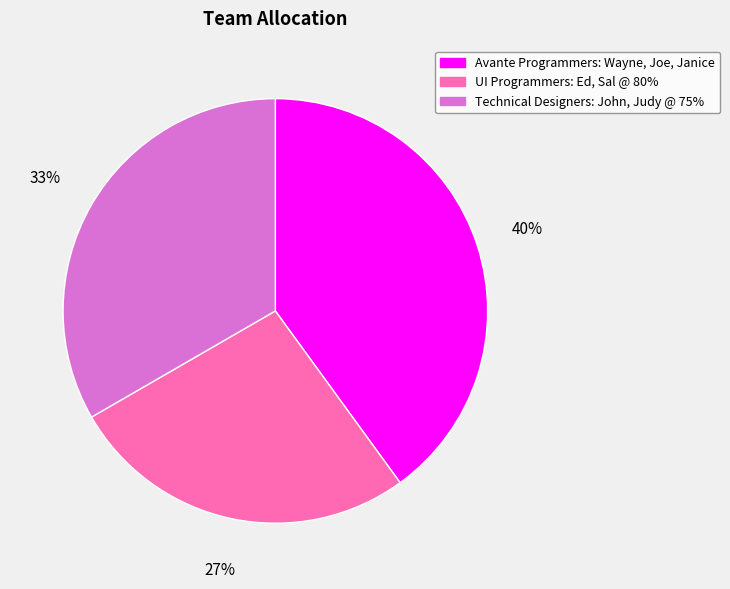

Combined, do UI Programmers: Ed, Sal @ 80% and Technical Designers: John, Judy @ 75% account for over 50%?

Yes